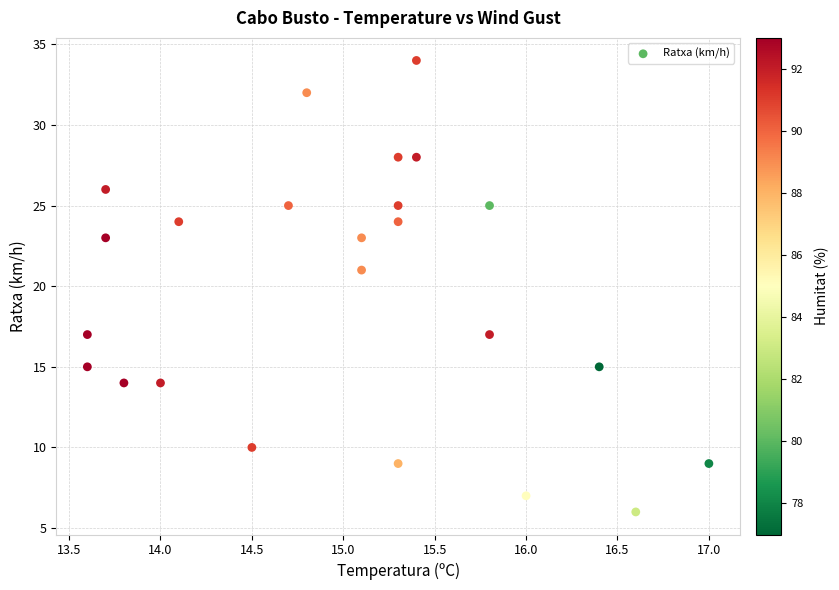

What is the range of Y values (max minus min)?

28